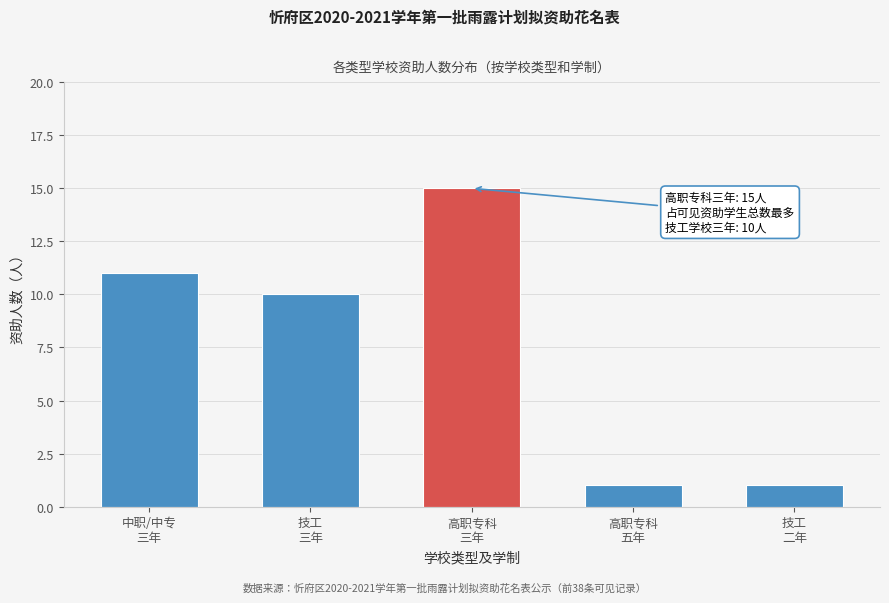

Reading left to right, list all the values displayed in this chart.

11	10	15	1	1